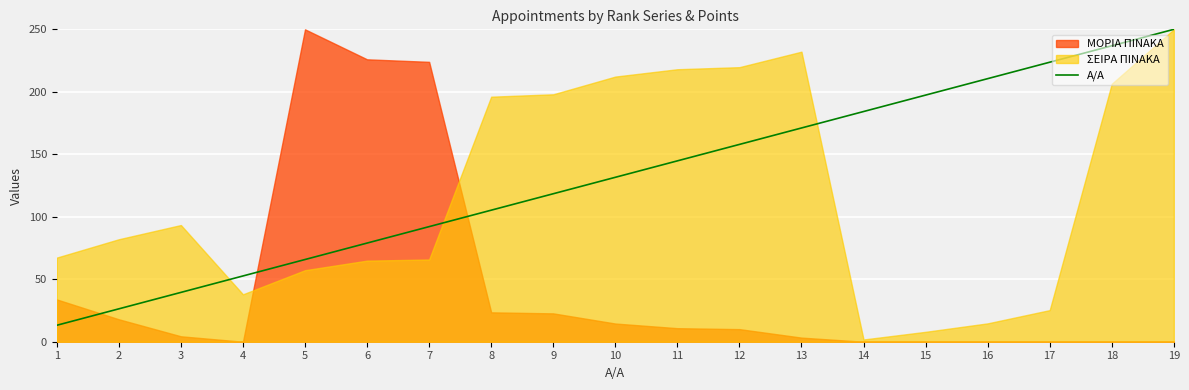

Where does the data first go above 131?

10